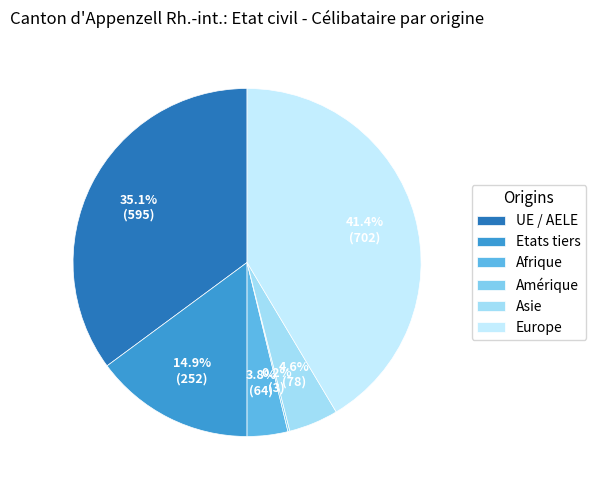

Which category has the smallest portion of the pie?

Amérique